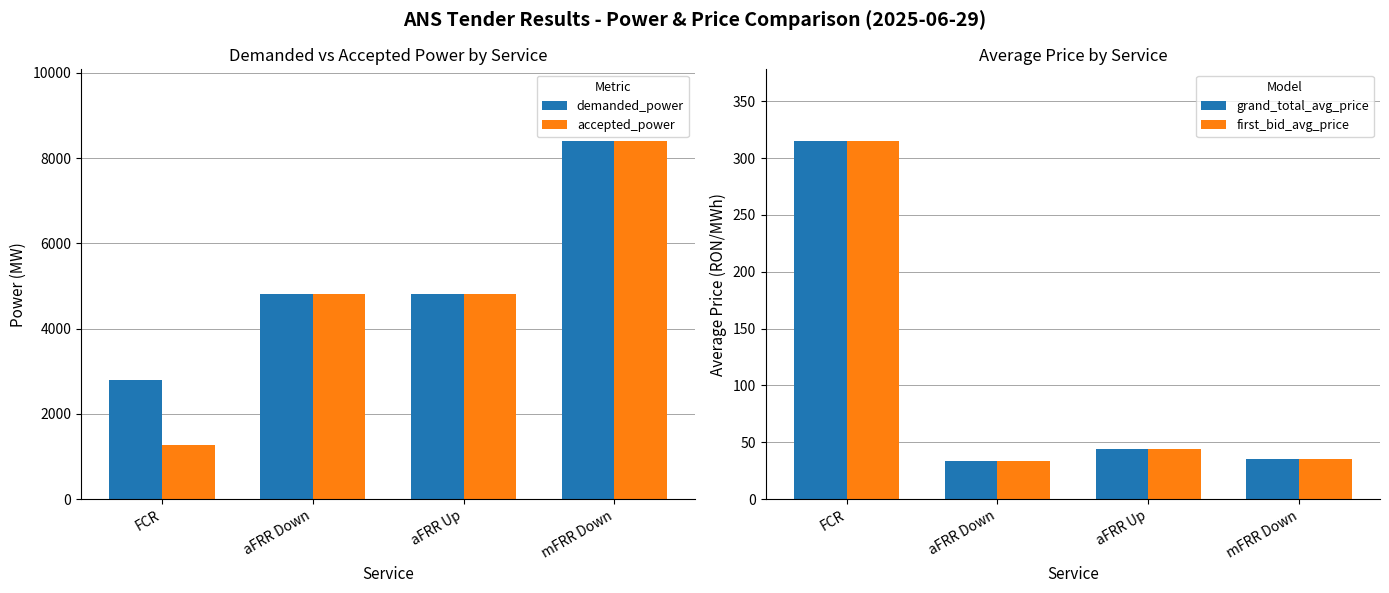

Count the accepted_power values in the range 4800 to 8400.

3